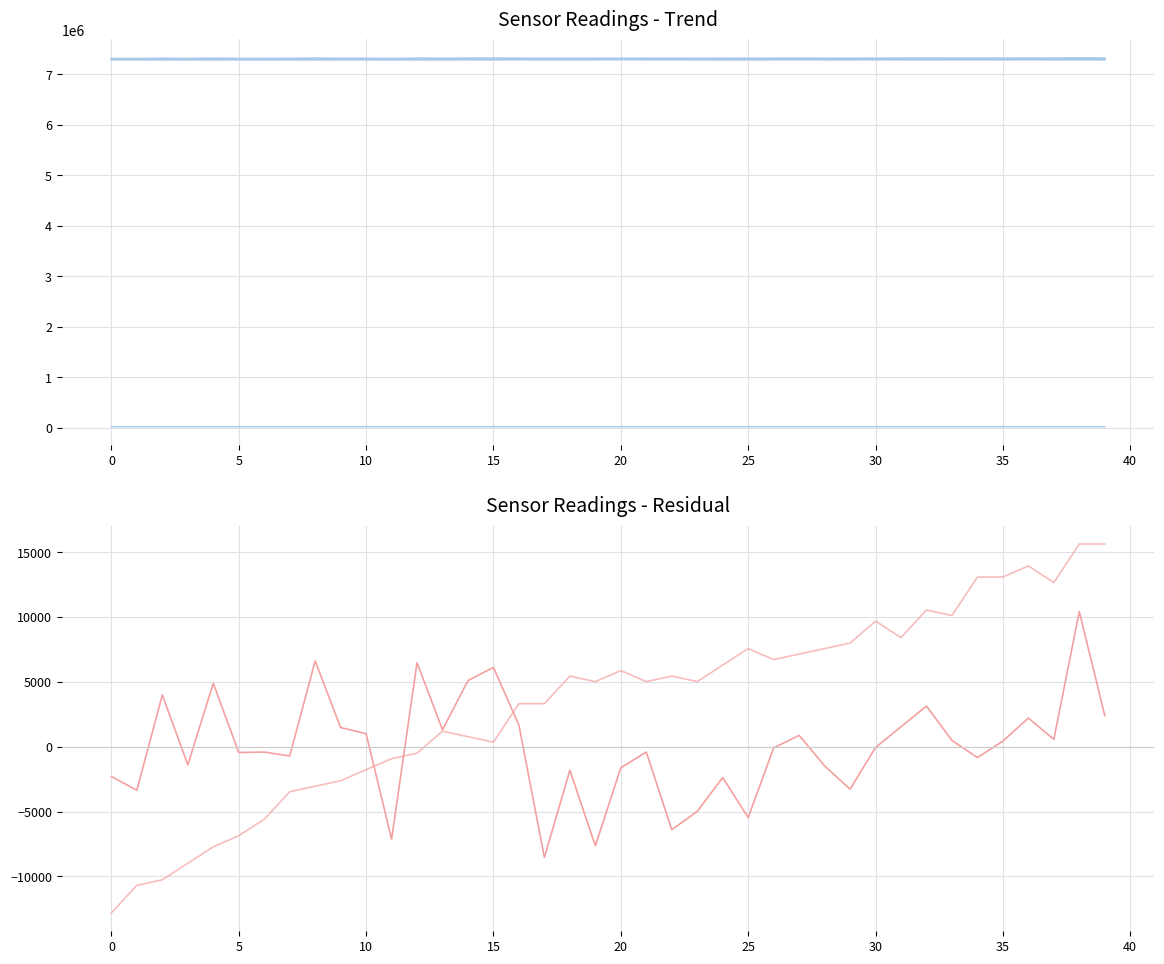

True or false: Temp has more than 2 interior local peaks.

True